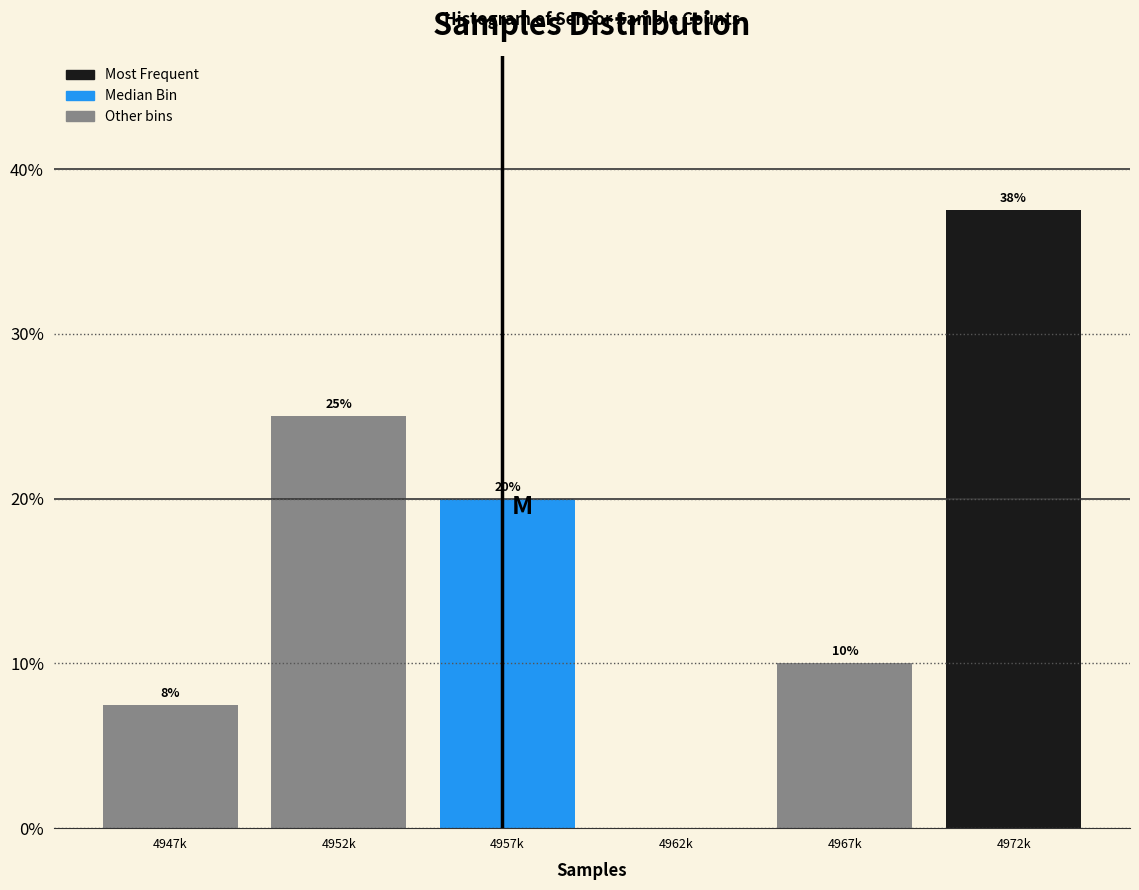

Which has a higher value, 4957k or 4962k?

4957k